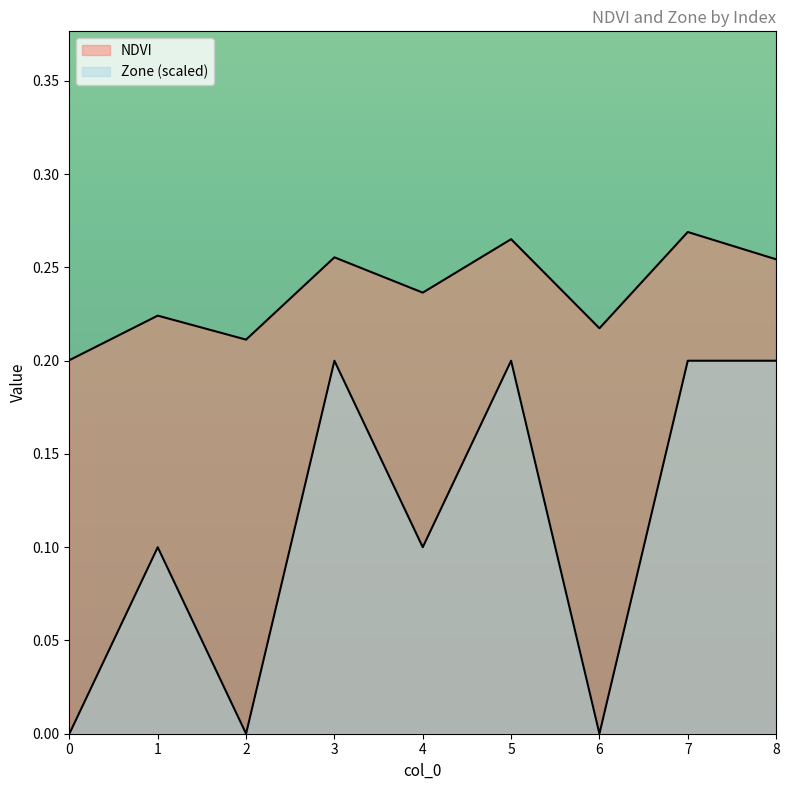

True or false: Zone and NDVI cross at least once.

False